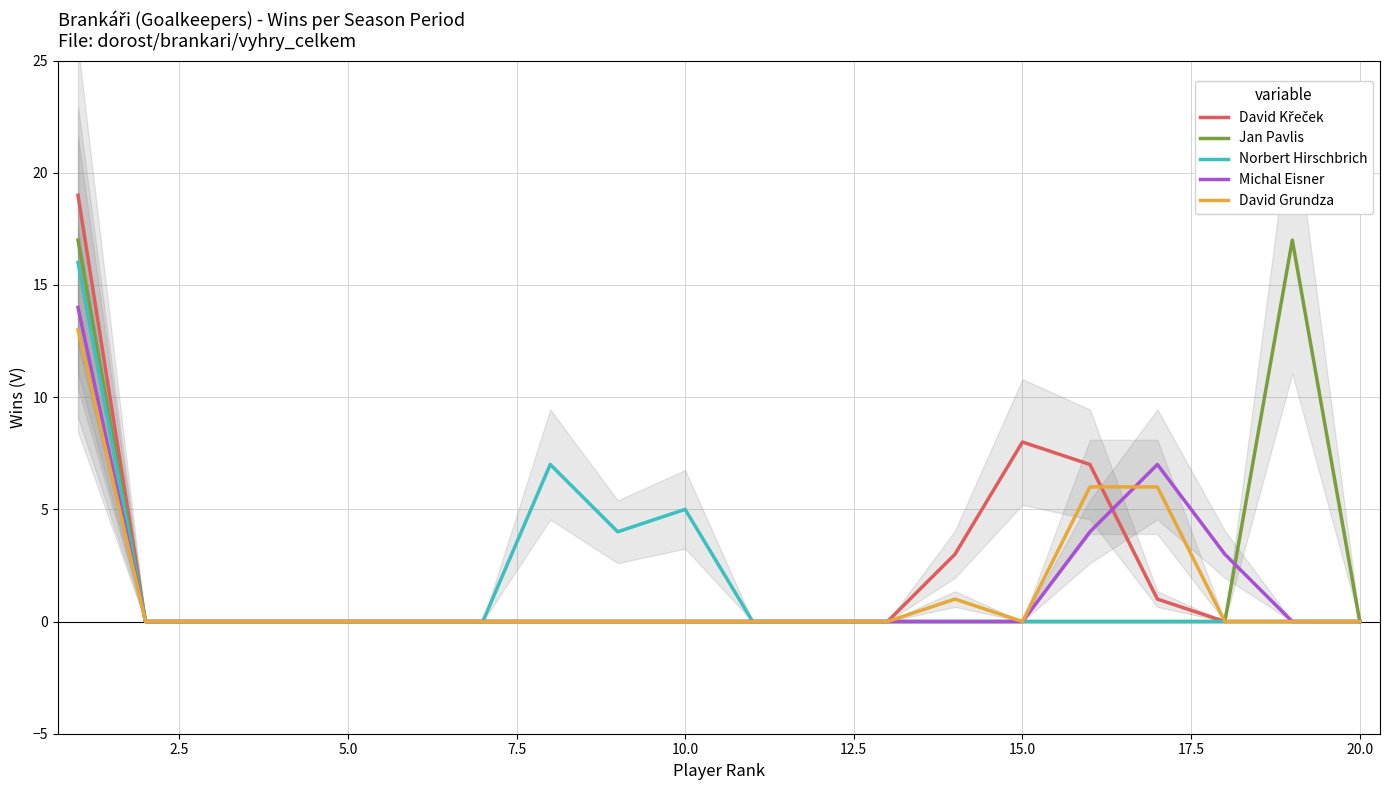

Is this an area chart (filled region under the line)?

No